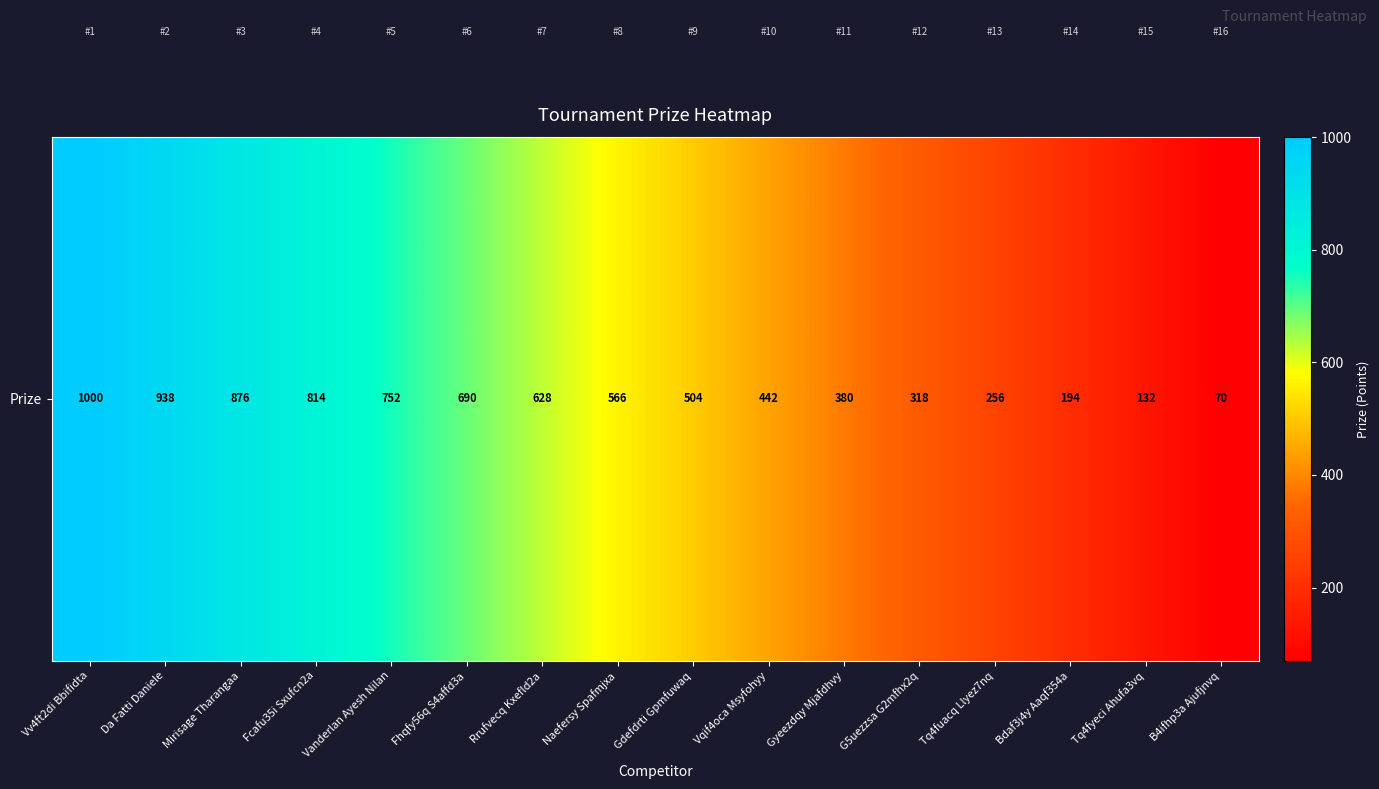

What is the greatest value displayed?

1000